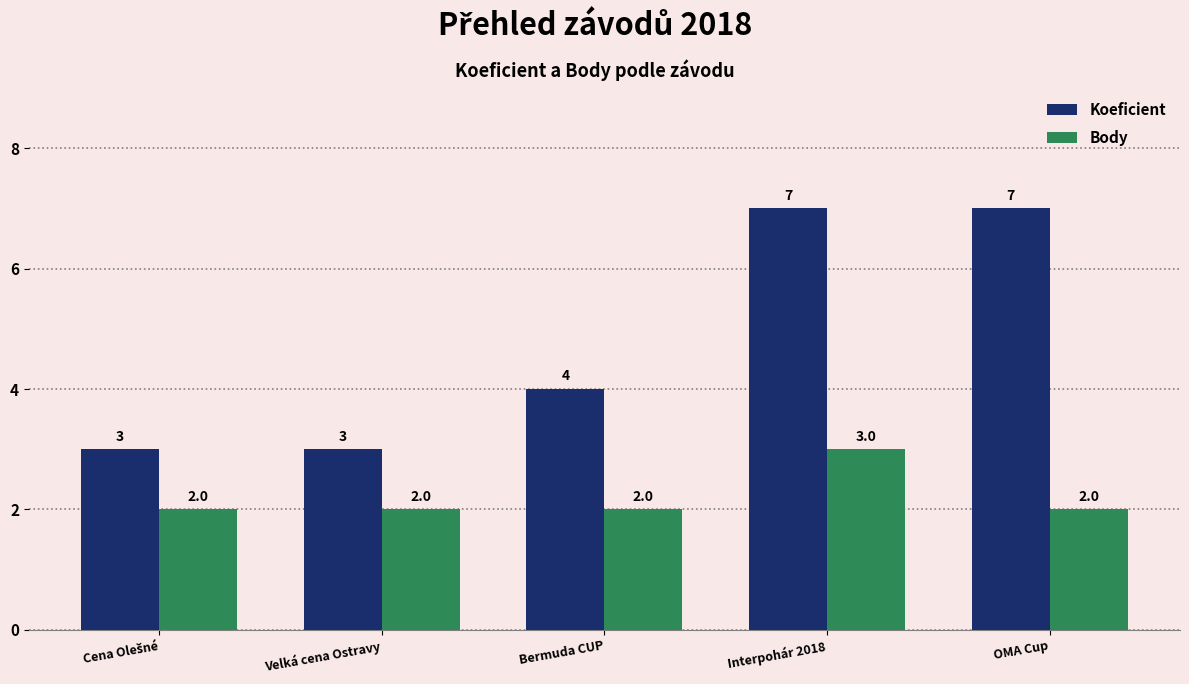

List the series in order of their peak value, lowest first.

Body, Koeficient